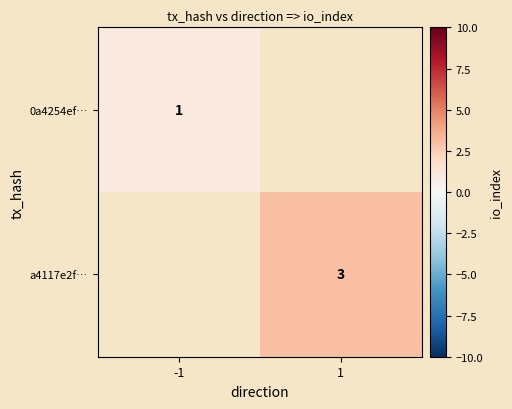

Is the value of a4117e2f… at 1 greater than the value of 0a4254ef… at -1?

Yes